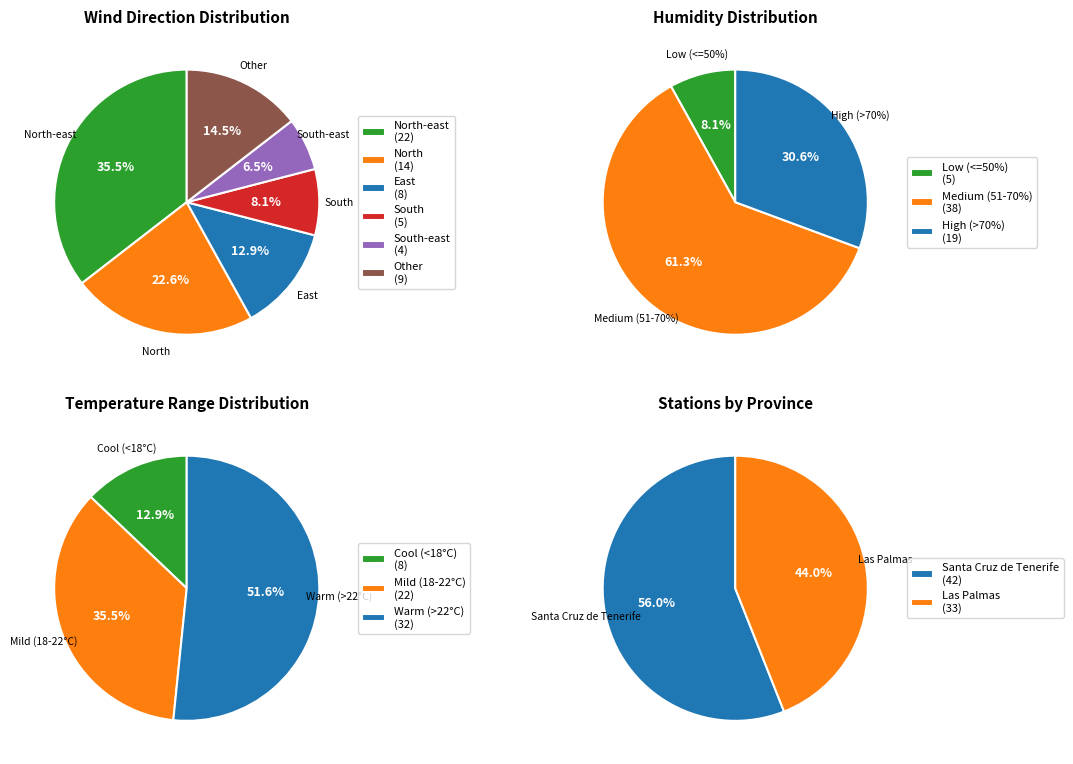

How many slices are in this pie chart?

2